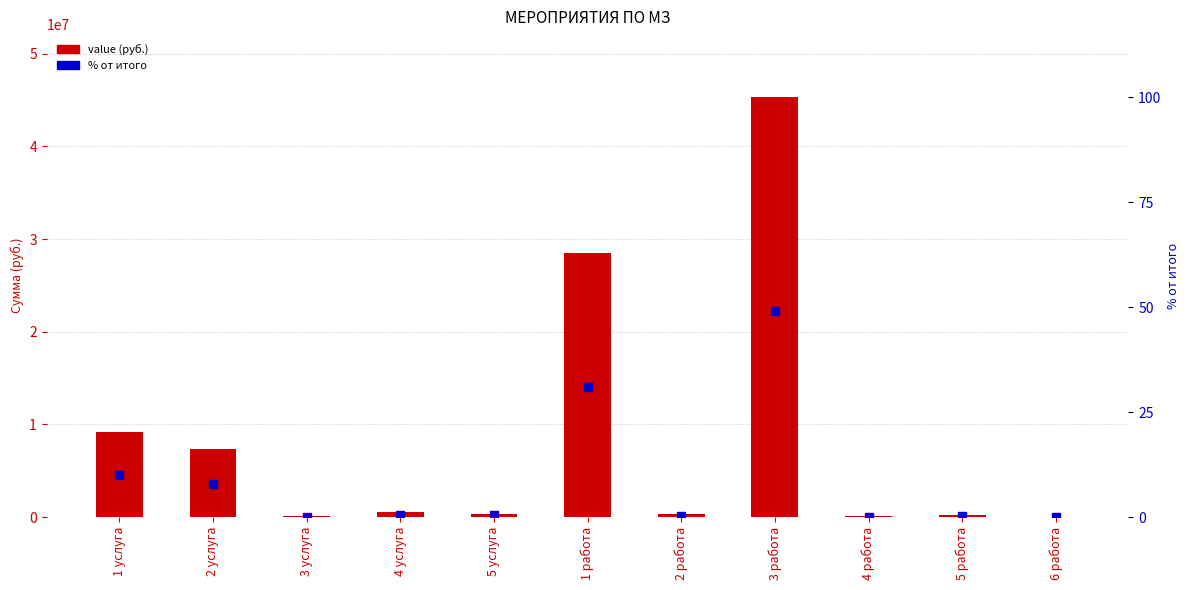

What is the difference between the second highest and second lowest values in the % от итого series?

30.8